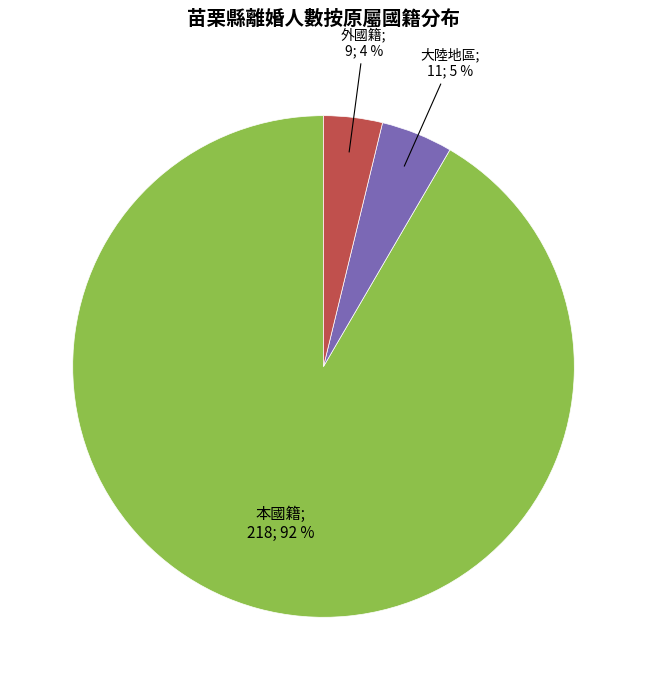

To the nearest percent, what is the average slice percentage?

33%